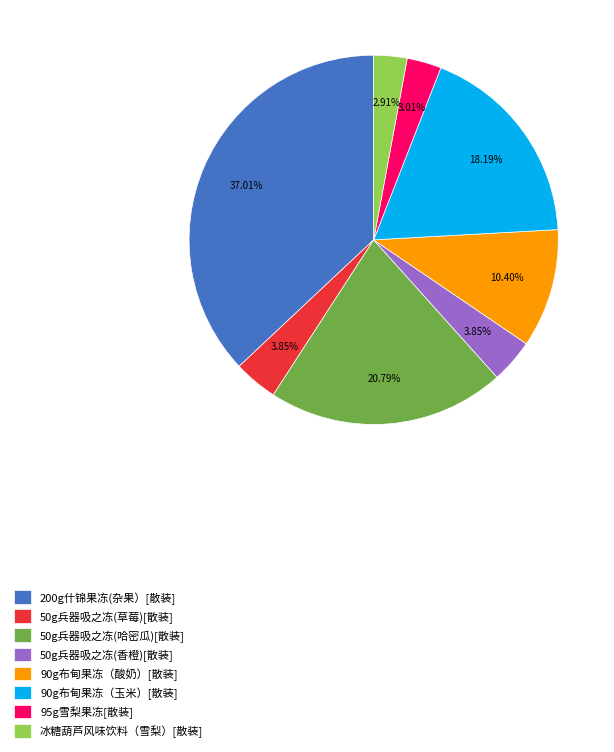

Is it true that 95g雪梨果冻[散装] is 17% of the pie?

False